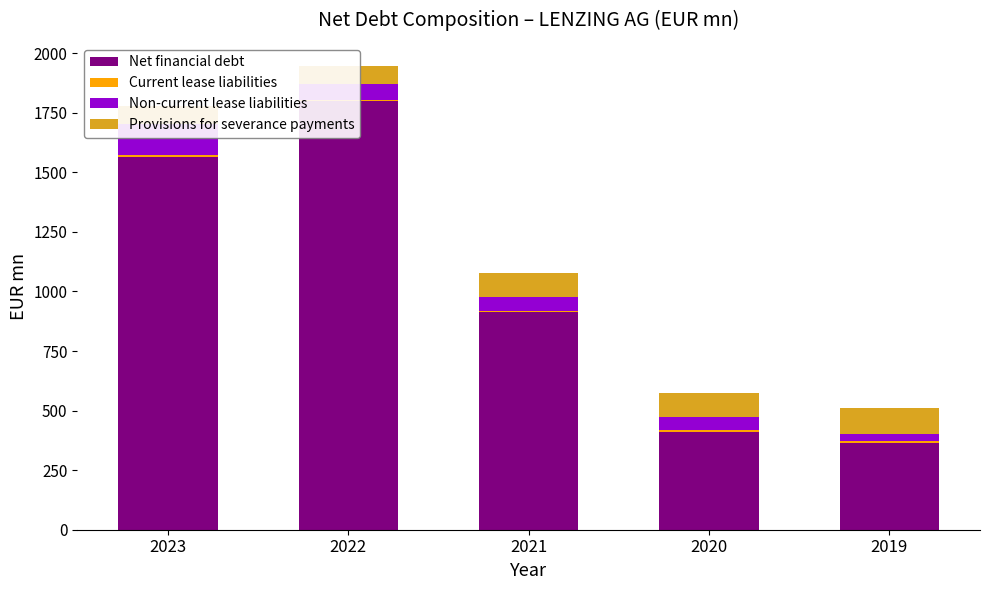

What is the total value across all series at 2020?

575.1